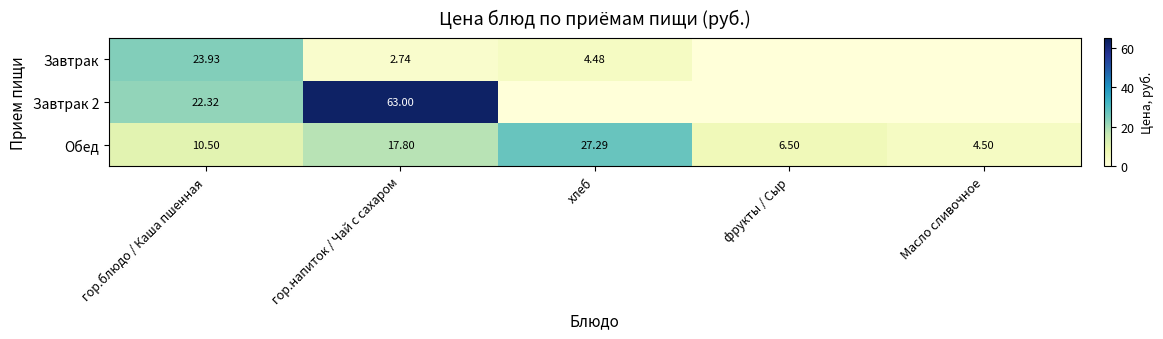

Is the value of Завтрак at хлеб greater than the value of Обед at фрукты / Сыр?

No